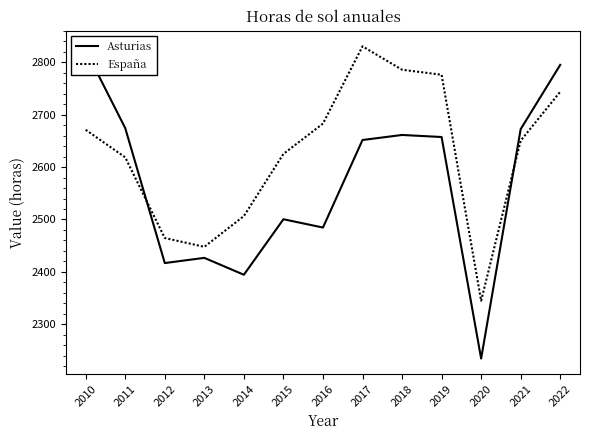

What is the lowest value of the España series?

2345.0